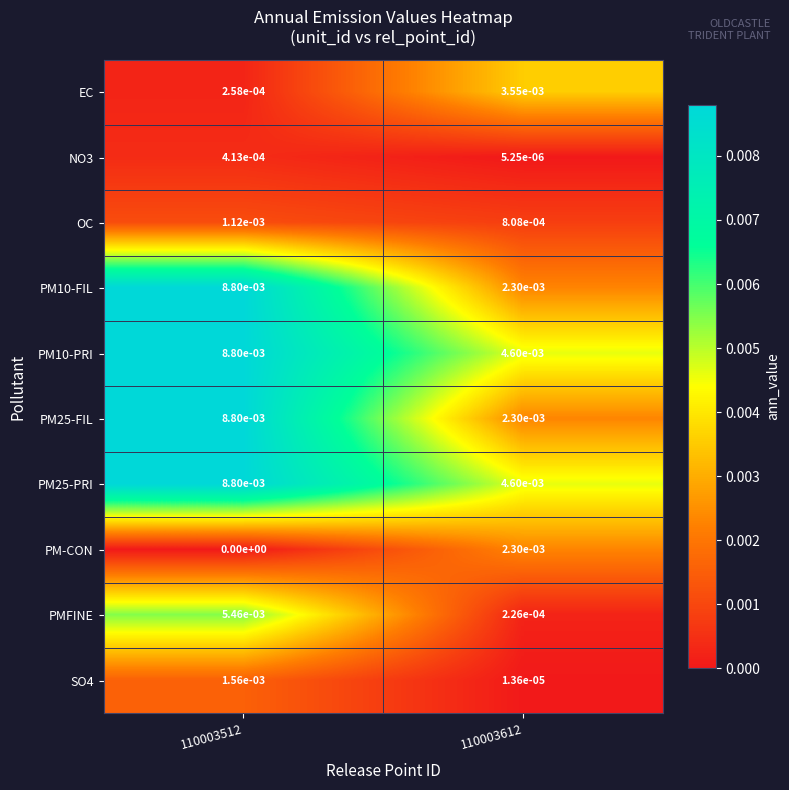

Is it true that SO4 equals 0.0 at 110003612?

True